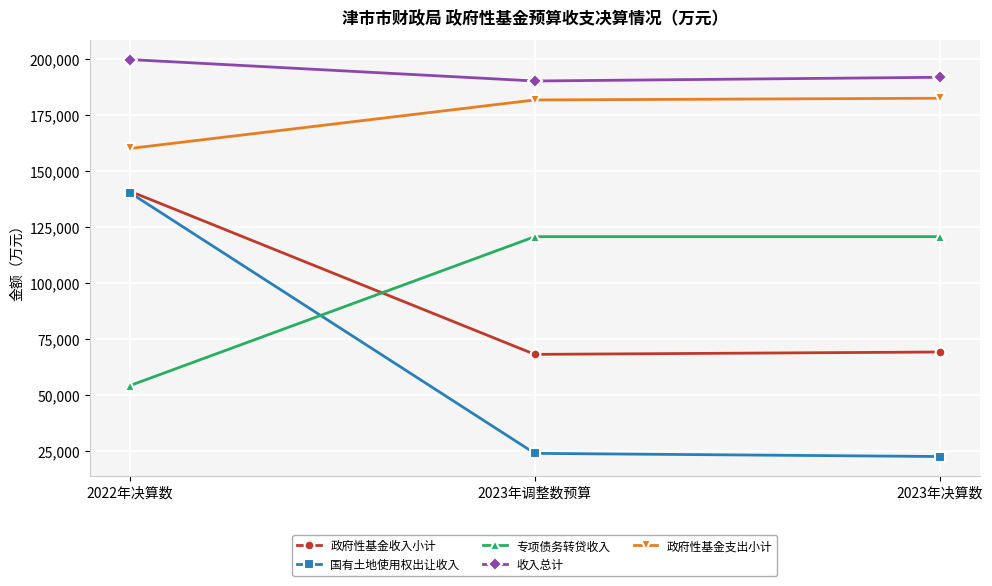

The value of 专项债务转贷收入 at 2023年调整数预算 is 120559. True or false?

True